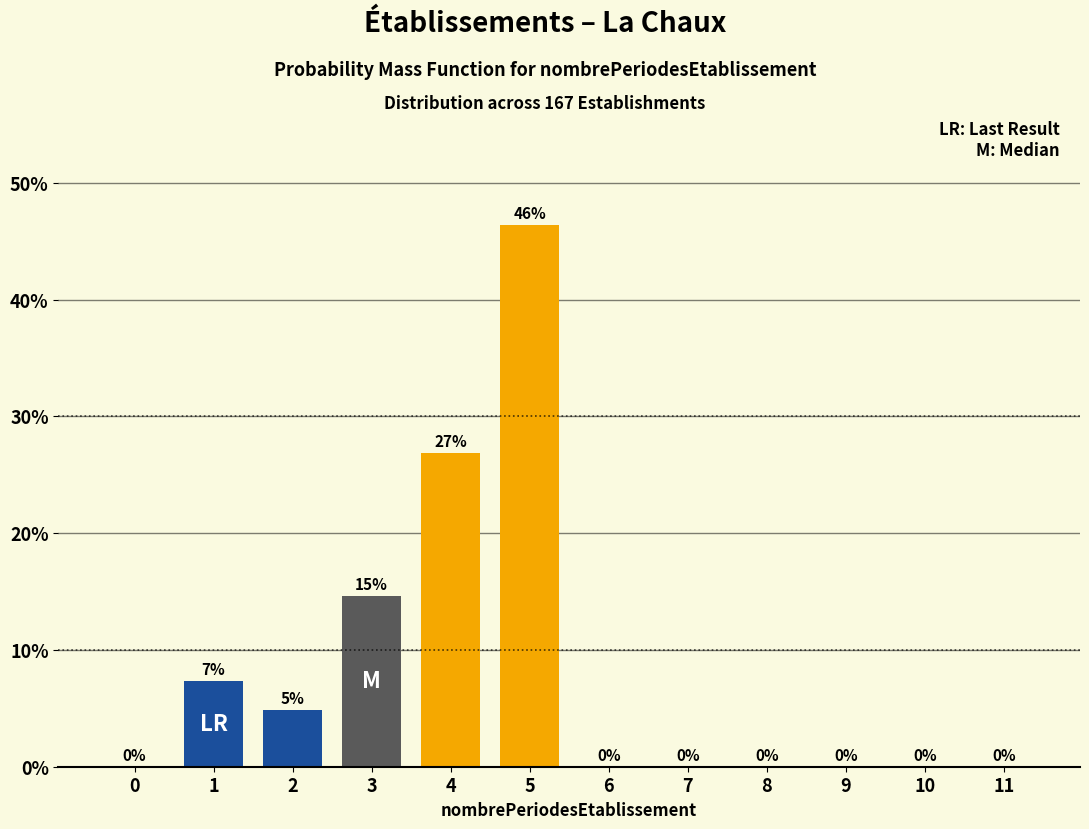

Are the bars horizontal?

No